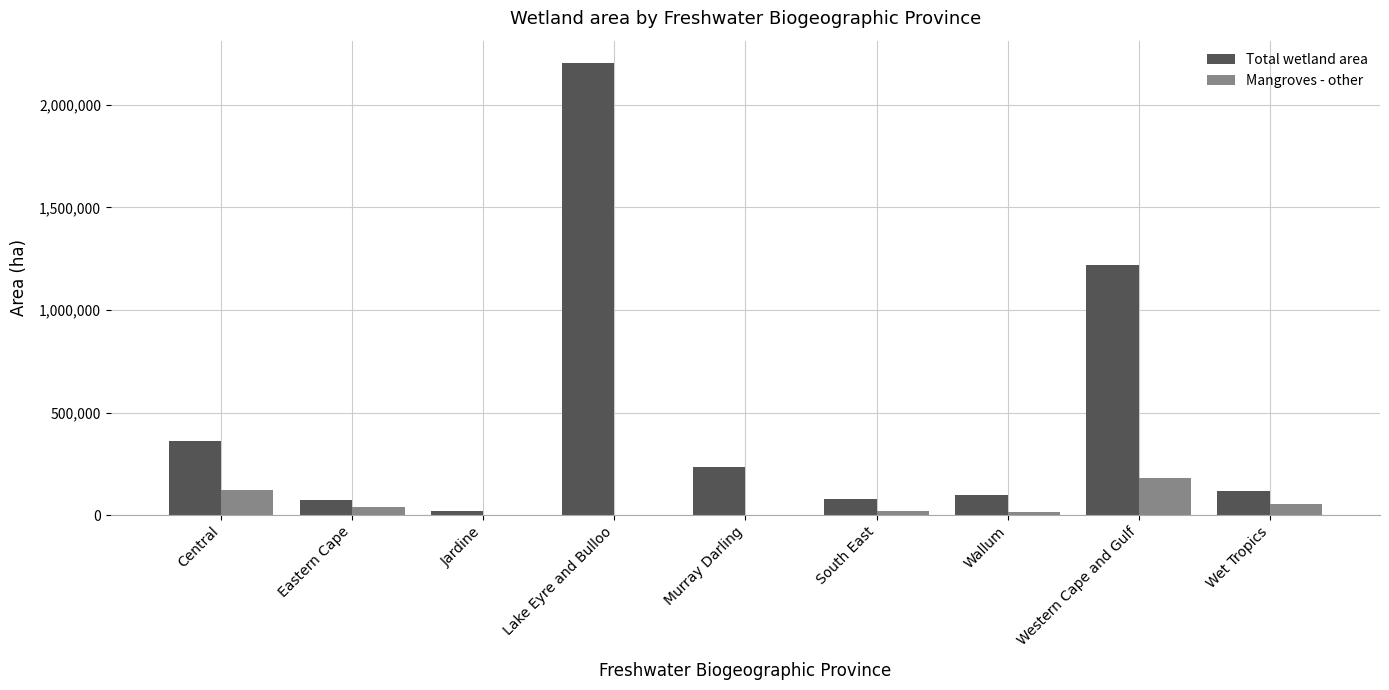

The Mangroves - other series shows 89421 at Western Cape and Gulf. True or false?

False